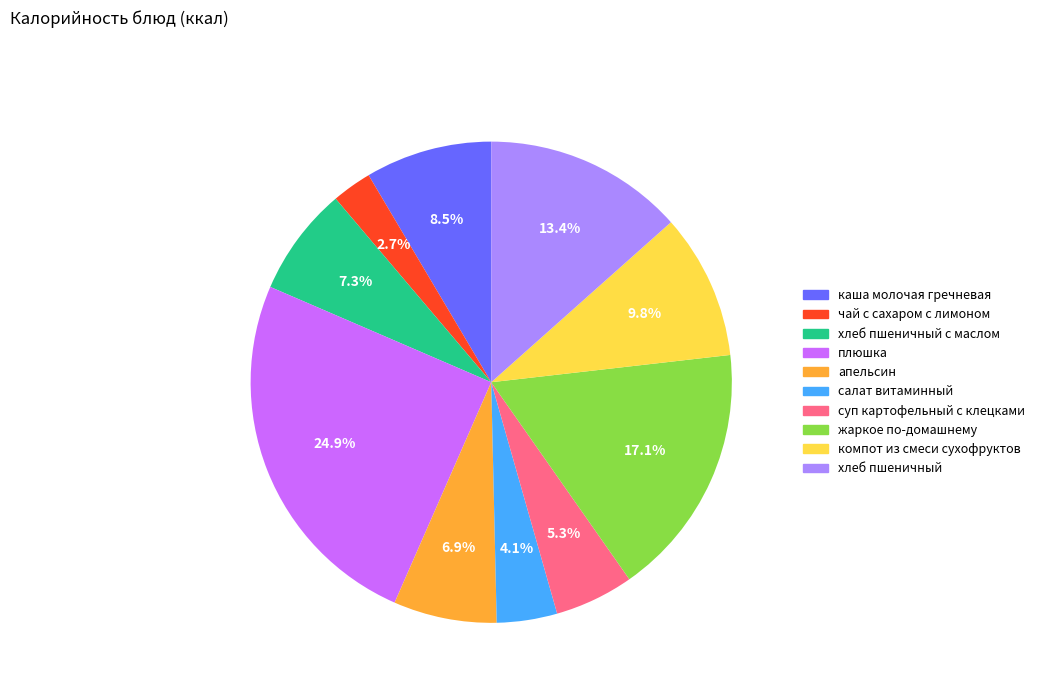

Does any single category account for the majority?

No